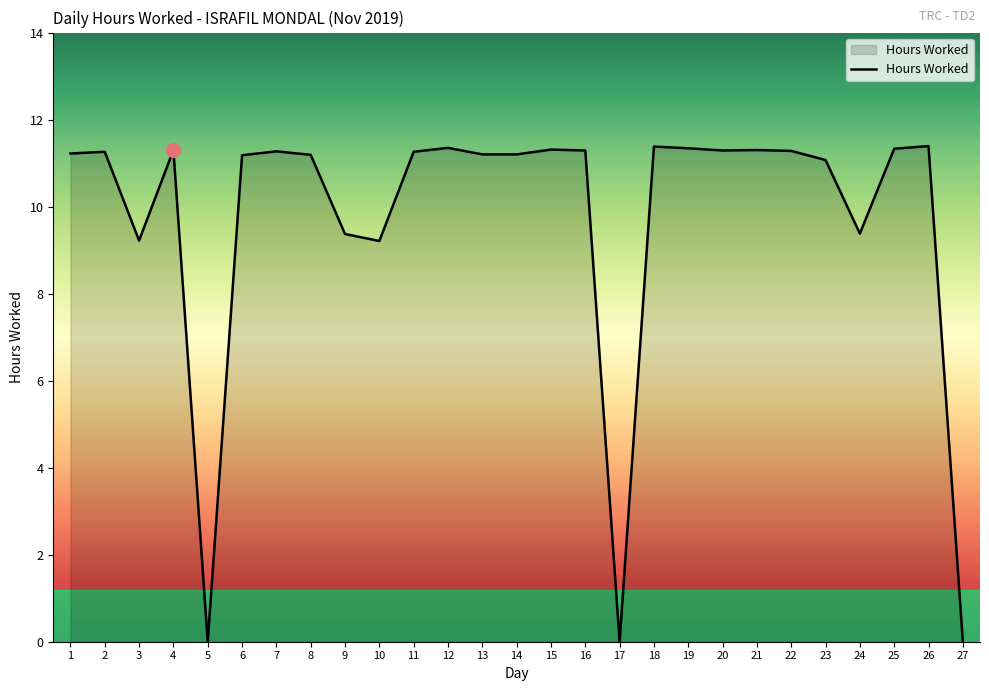

What is the difference between the maximum and minimum values?

11.4